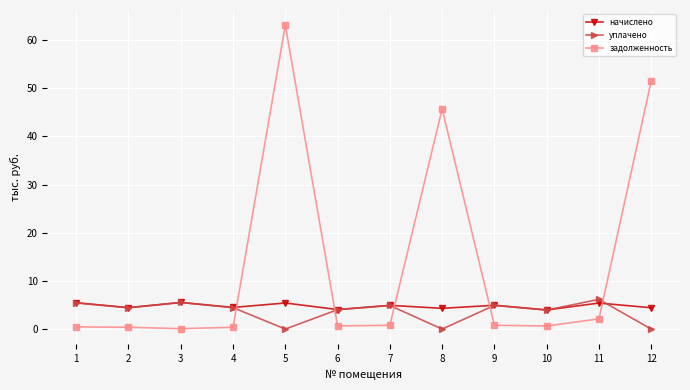

Rank the series by their maximum value, from lowest to highest.

начислено, уплачено, задолженность